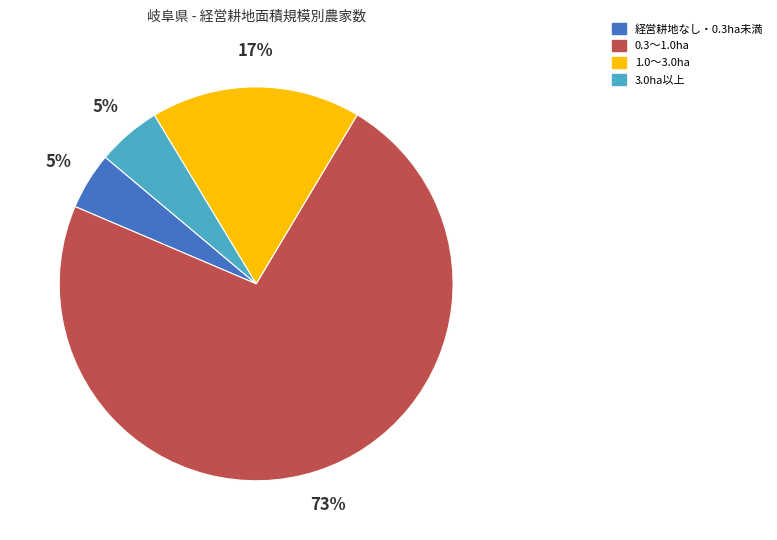

To the nearest percent, what is the difference between the largest and smallest slice percentages?

68%